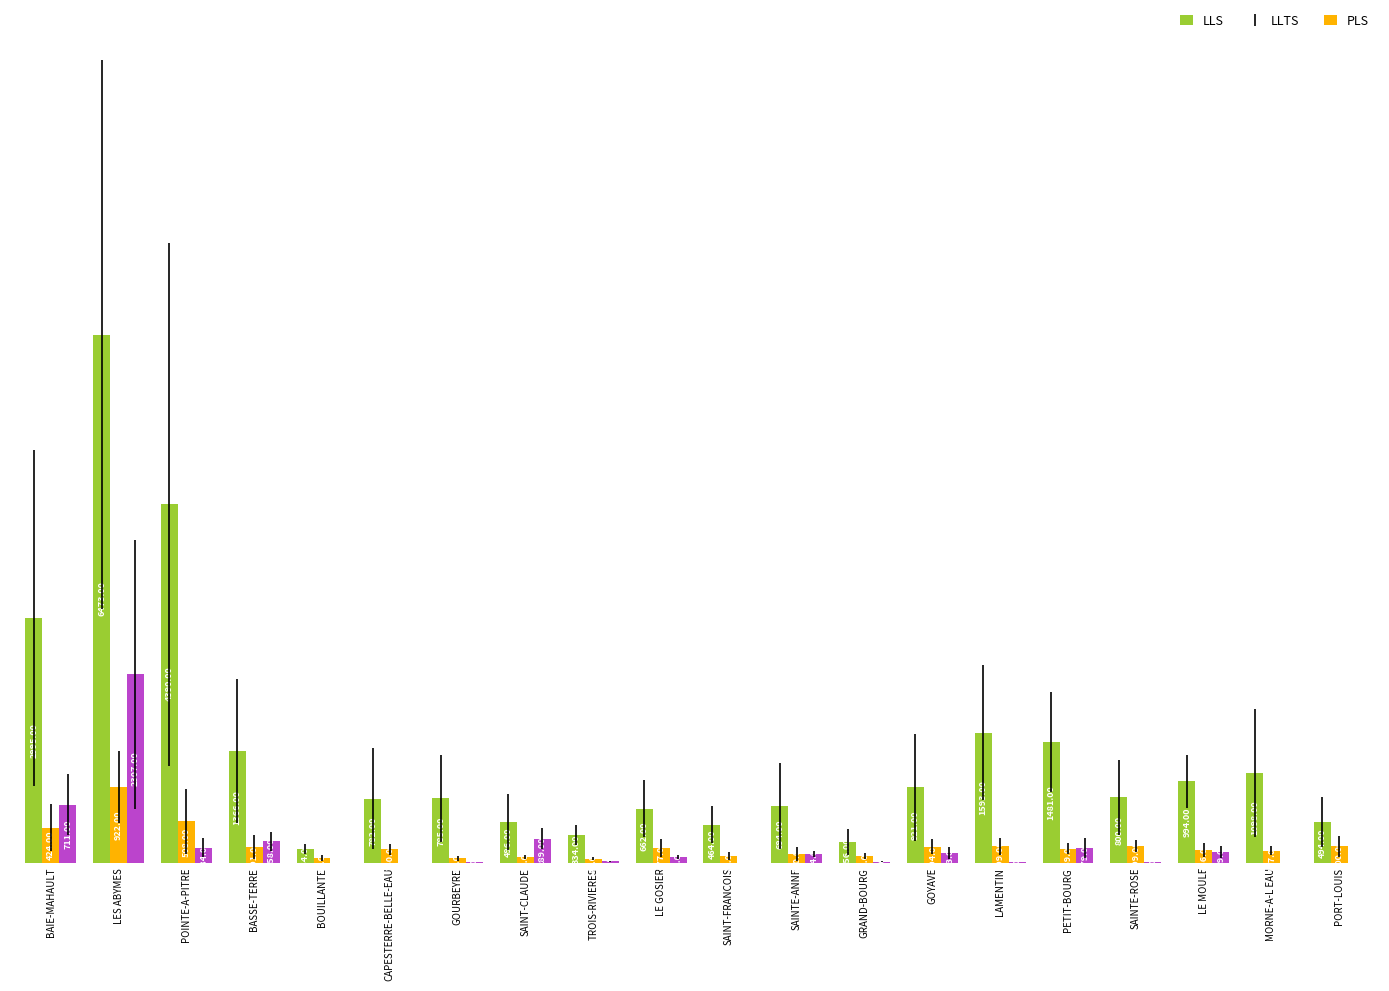

Where is LLS nearest to the value 3318?

BAIE-MAHAULT